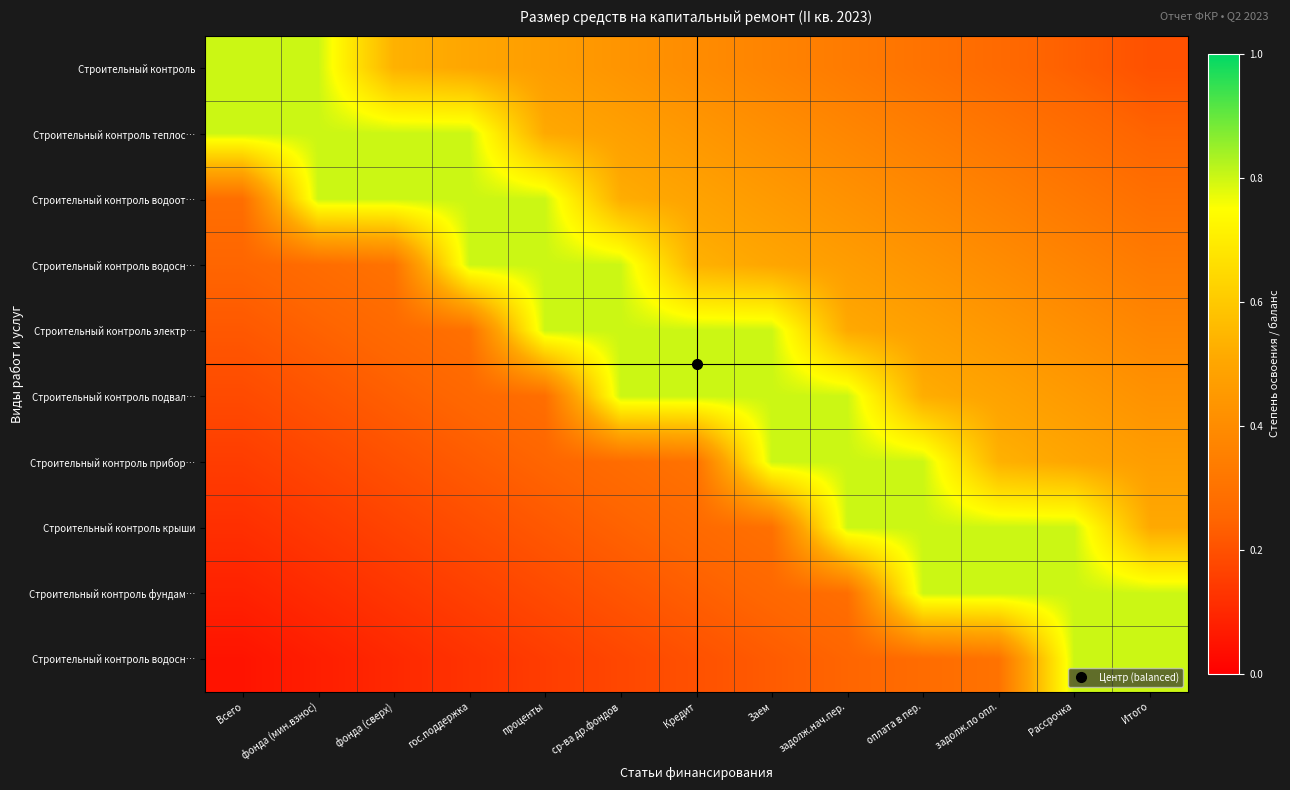

What is the smallest value displayed?

0.1